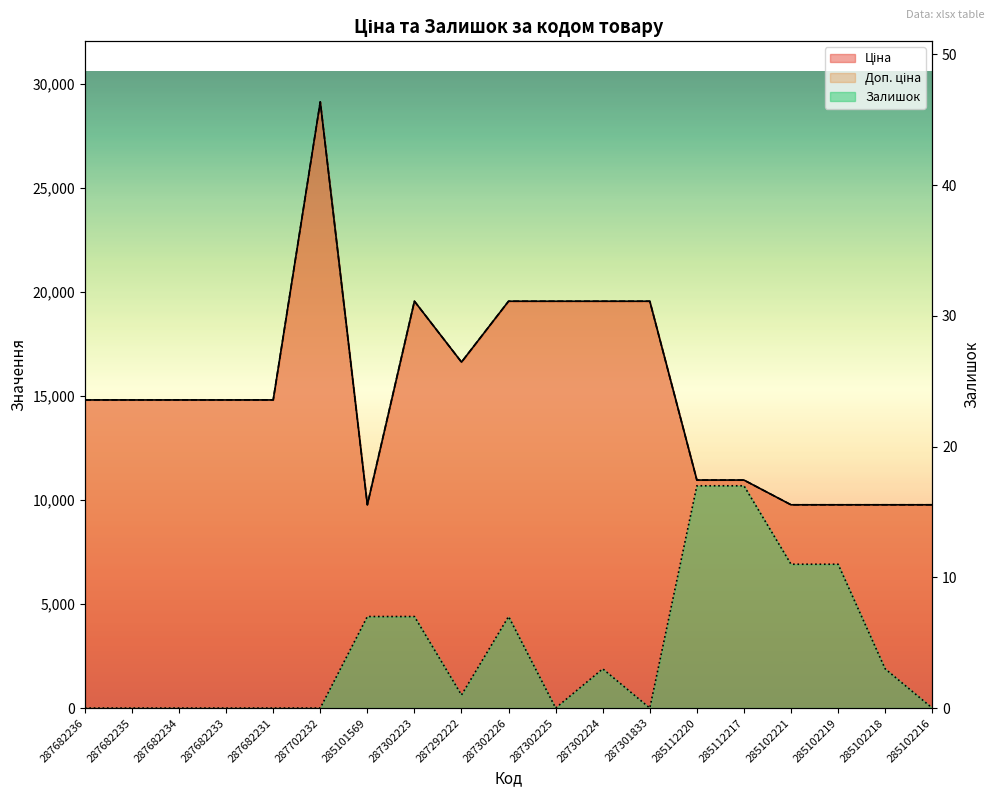

What is the sum of all Залишок values?

84.0